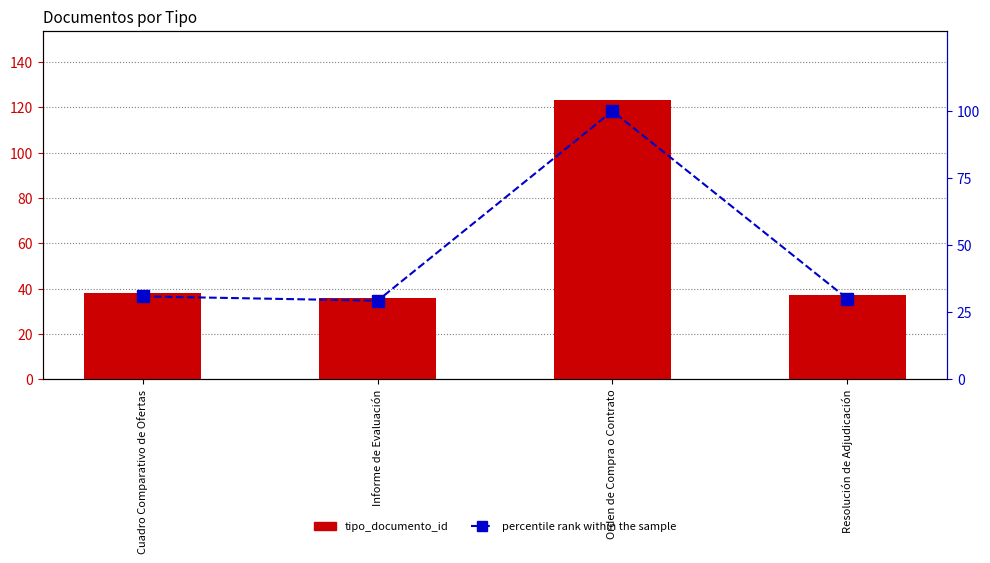

What is the difference between the maximum and minimum values in the percentile rank within the sample series?

70.7